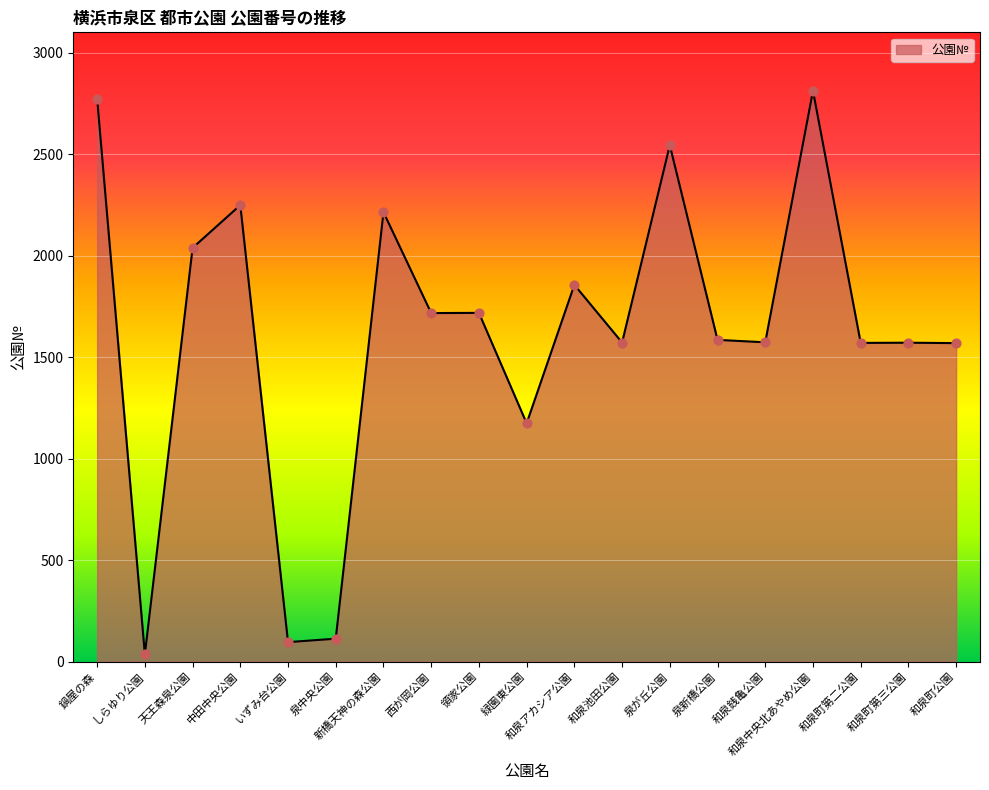

Which has a higher value, 西が岡公園 or 和泉町第二公園?

西が岡公園